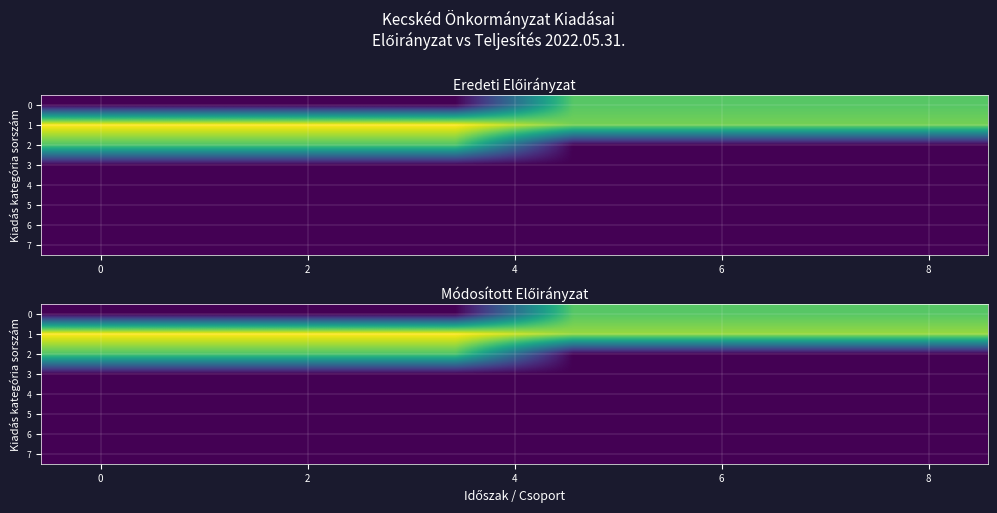

List the series in order of their peak value, lowest first.

3, 4, 5, 6, 7, 2, 0, 1